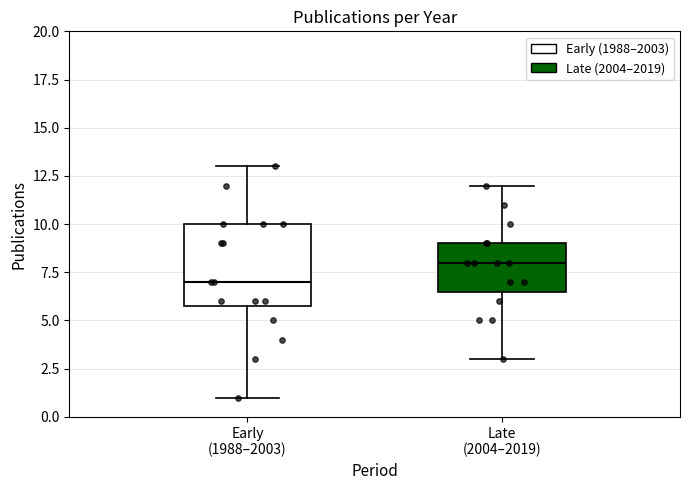

Where does the upper whisker of the box for Early (1988–2003) end on the y-axis? The values are not printed on the chart, so give them approximately, as read against the axis.

13.0